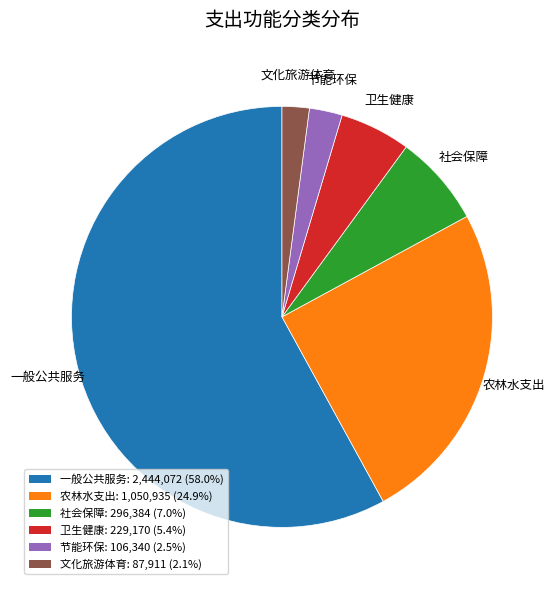

Is there a majority slice in this chart?

Yes